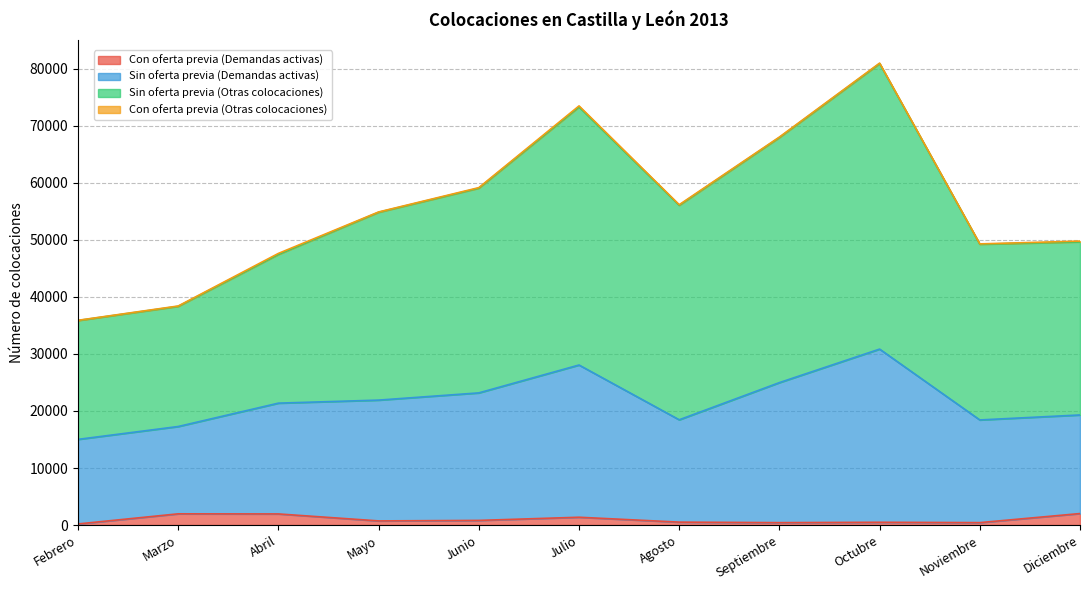

At which category is the sum across all series the highest?

Octubre